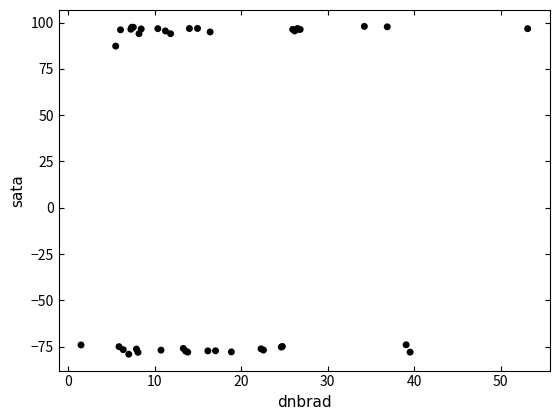

What Y value in the scatter plot is closest to 9?

87.3